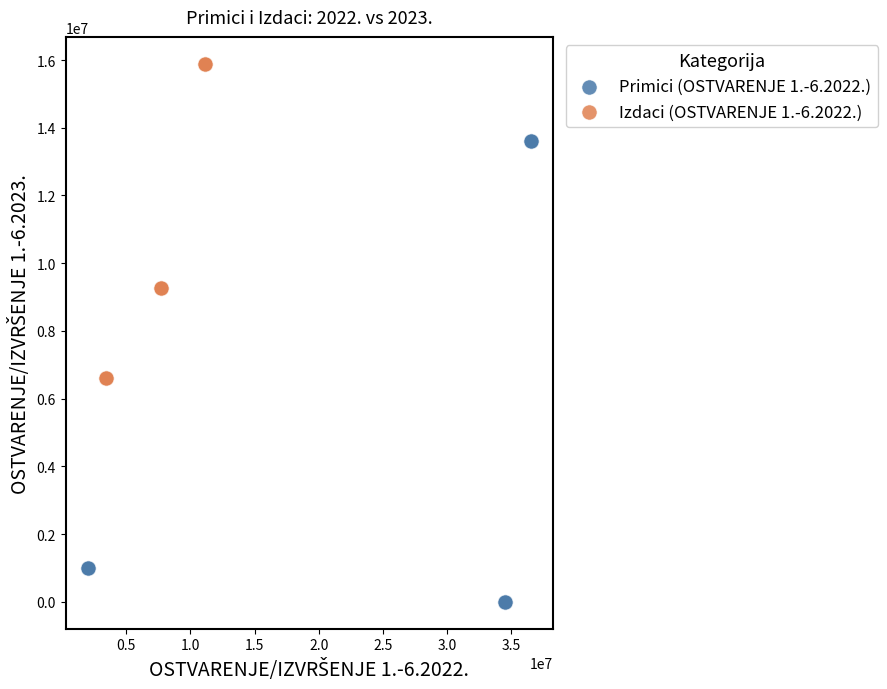

What are all the series names shown in the legend?

Primici (OSTVARENJE 1.-6.2022.), Izdaci (OSTVARENJE 1.-6.2022.)